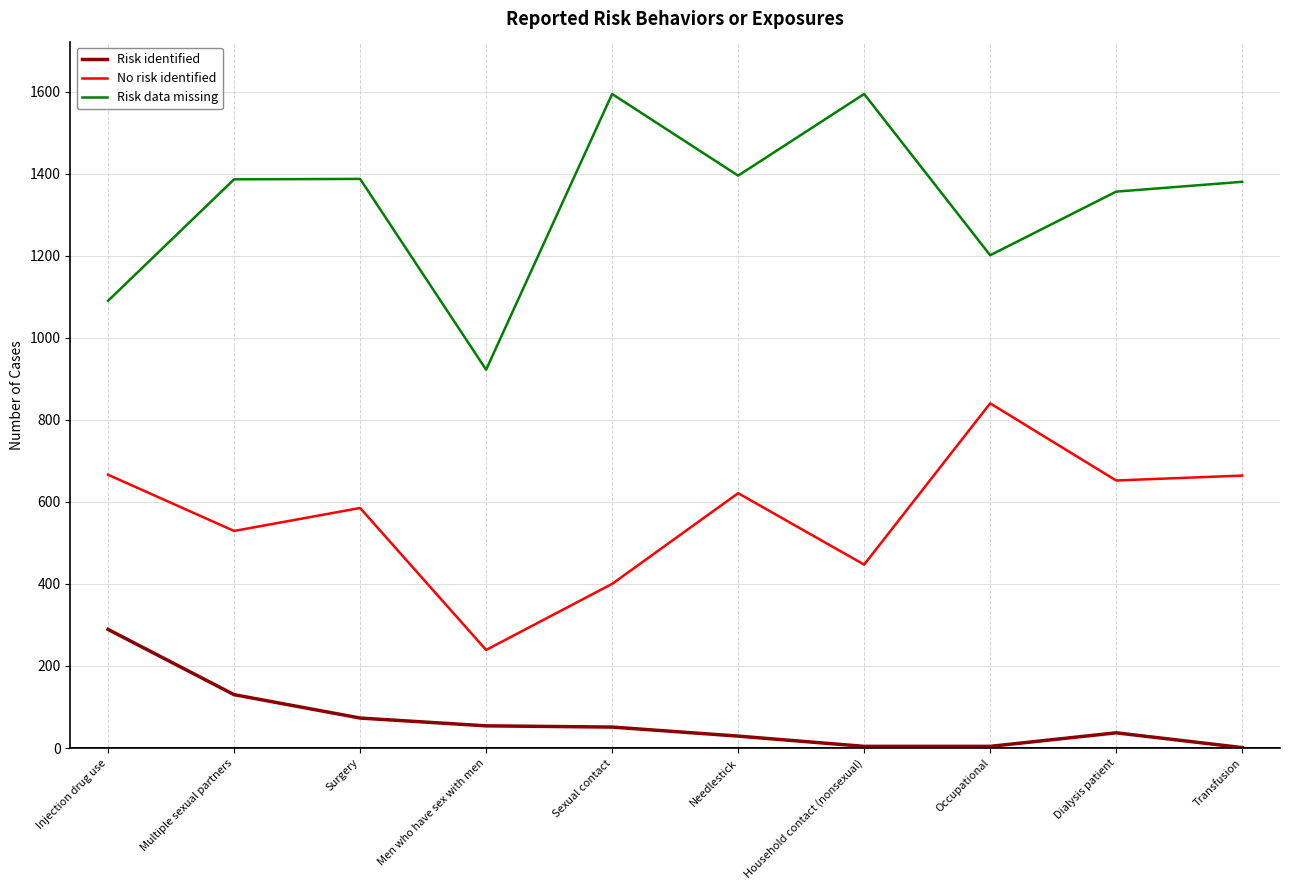

List the series in order of their peak value, lowest first.

Risk identified, No risk identified, Risk data missing